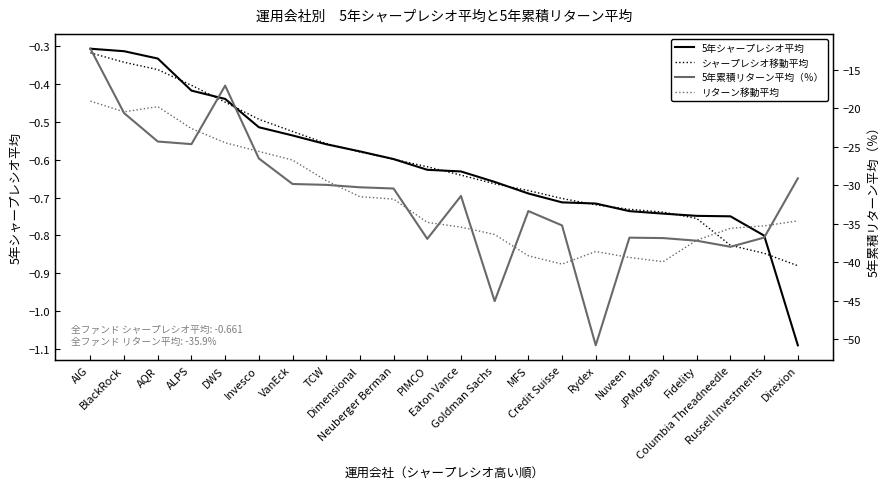

What is the maximum value for リターン移動平均?

-19.0